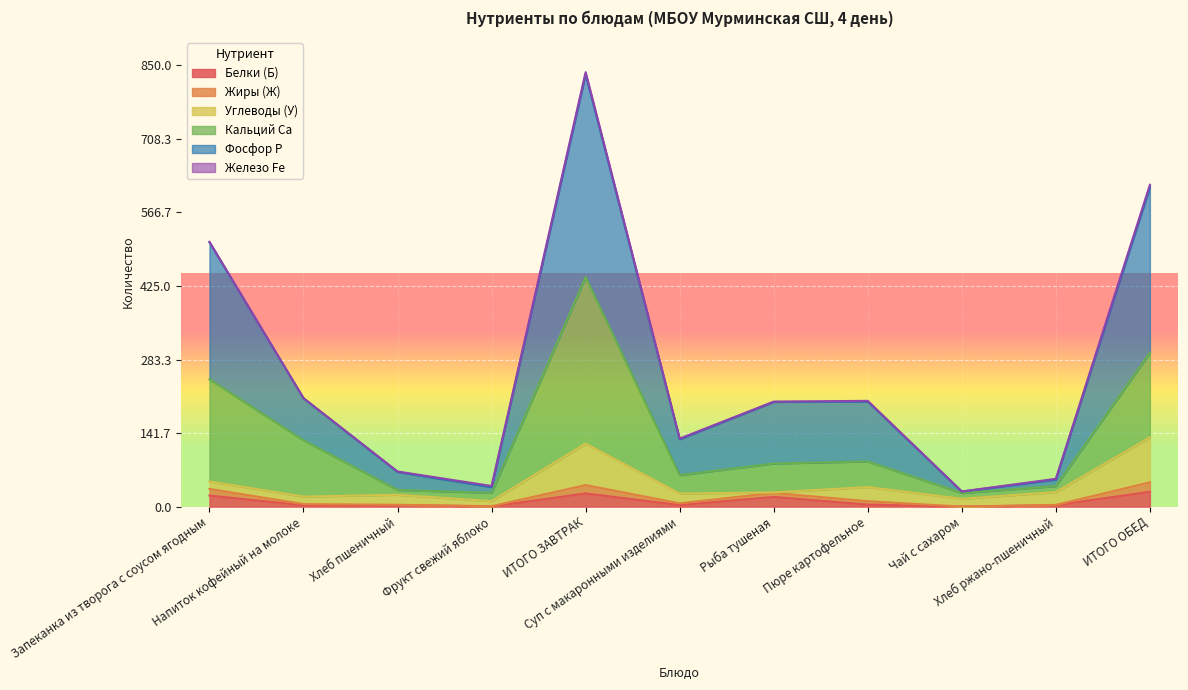

Where is the first local maximum for Кальций Ca?

ИТОГО ЗАВТРАК